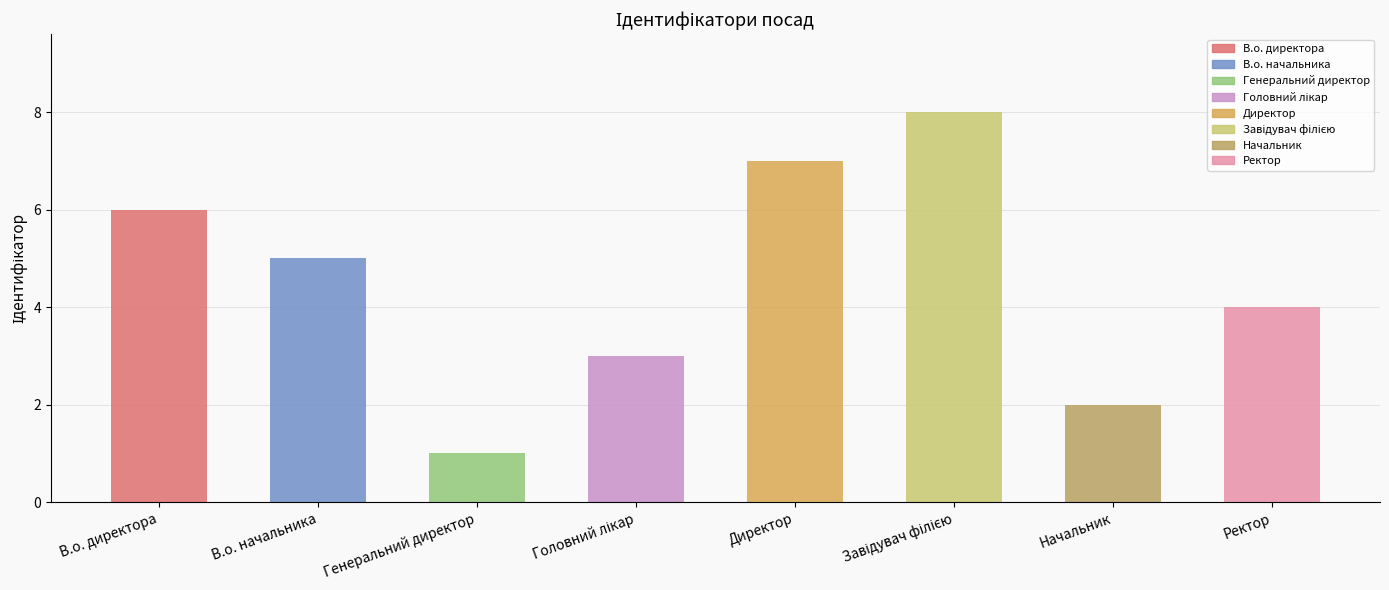

What is the change in value from В.о. директора to Ректор?

-2